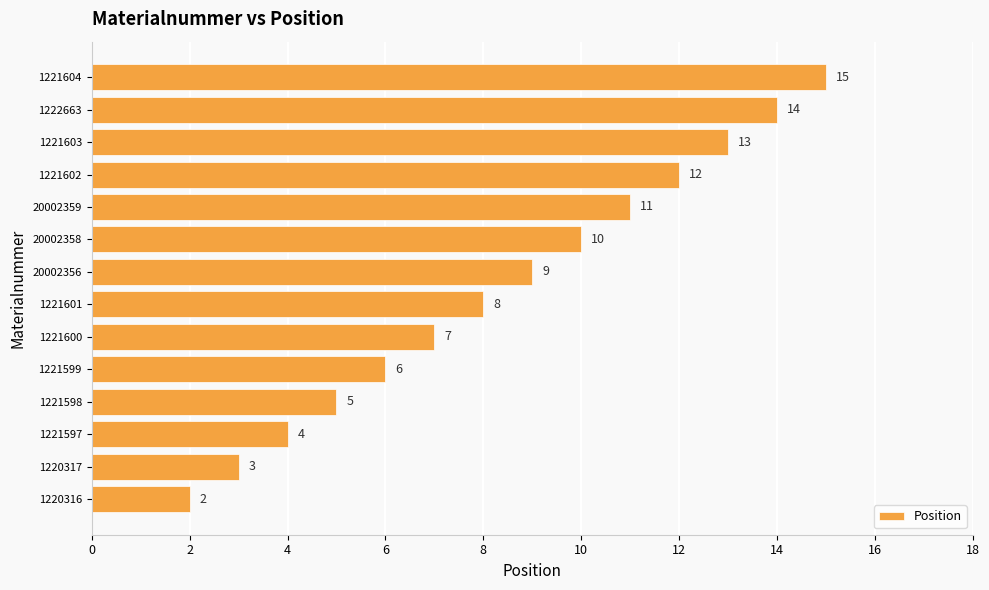

What is the difference between the maximum and minimum values?

13